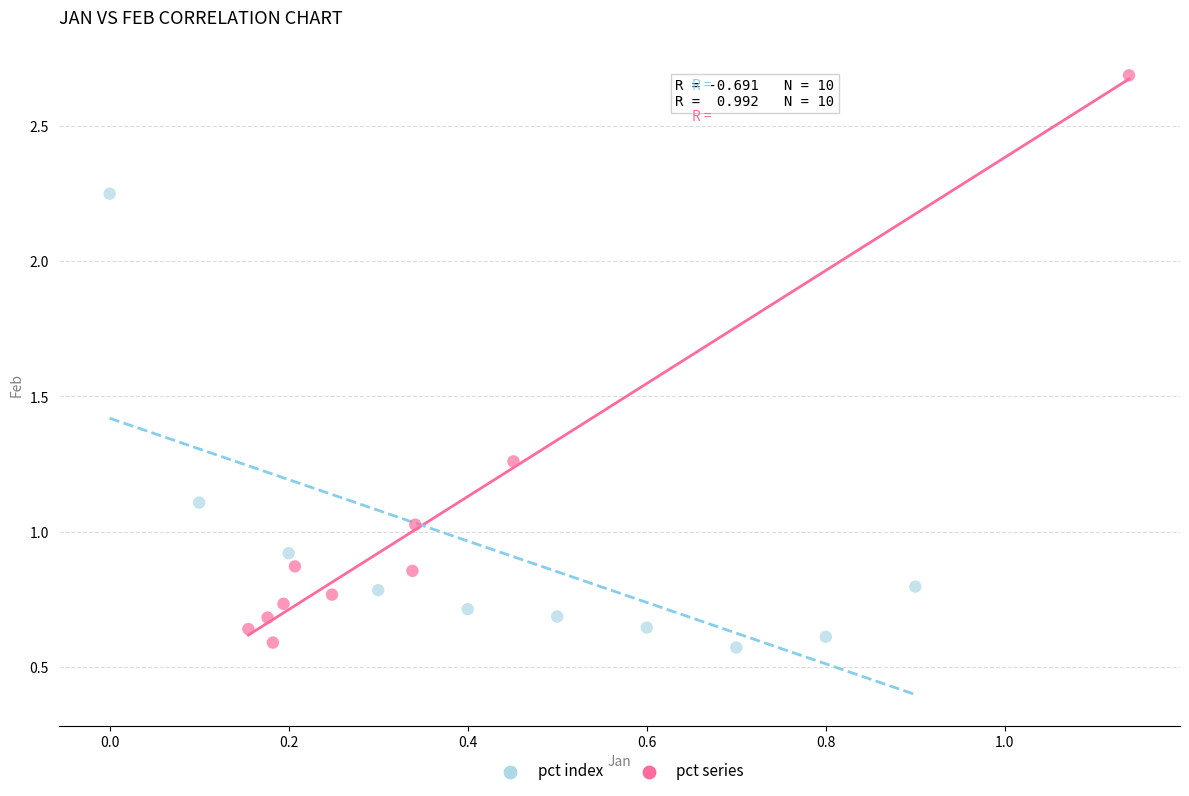

Which series has the widest spread of Y values?

pct series